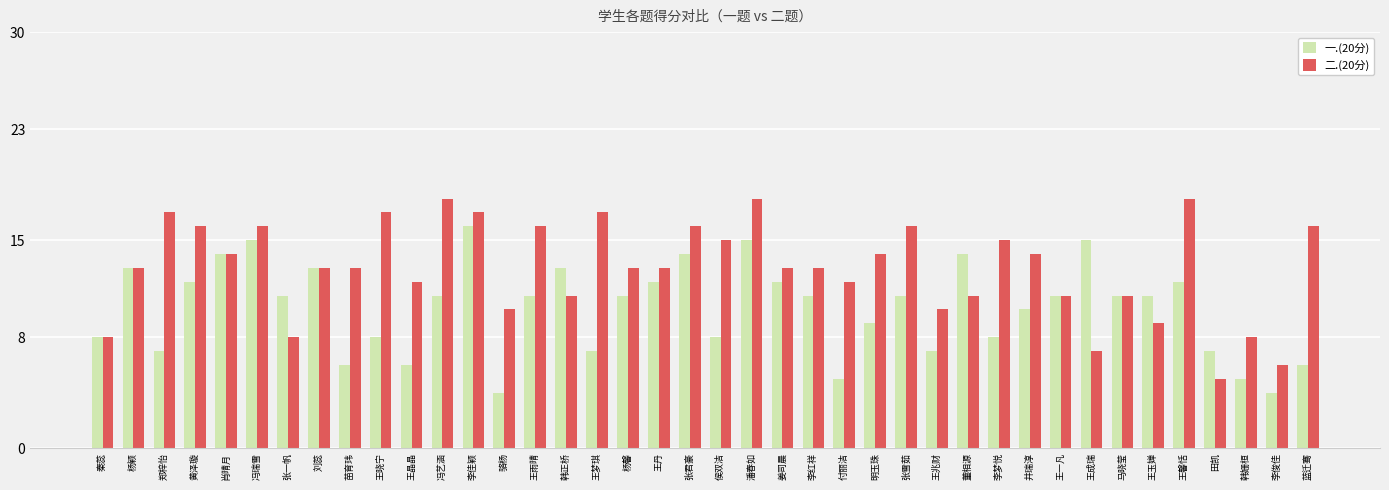

What is the spread (max minus min) of values at 王梦琪?

10